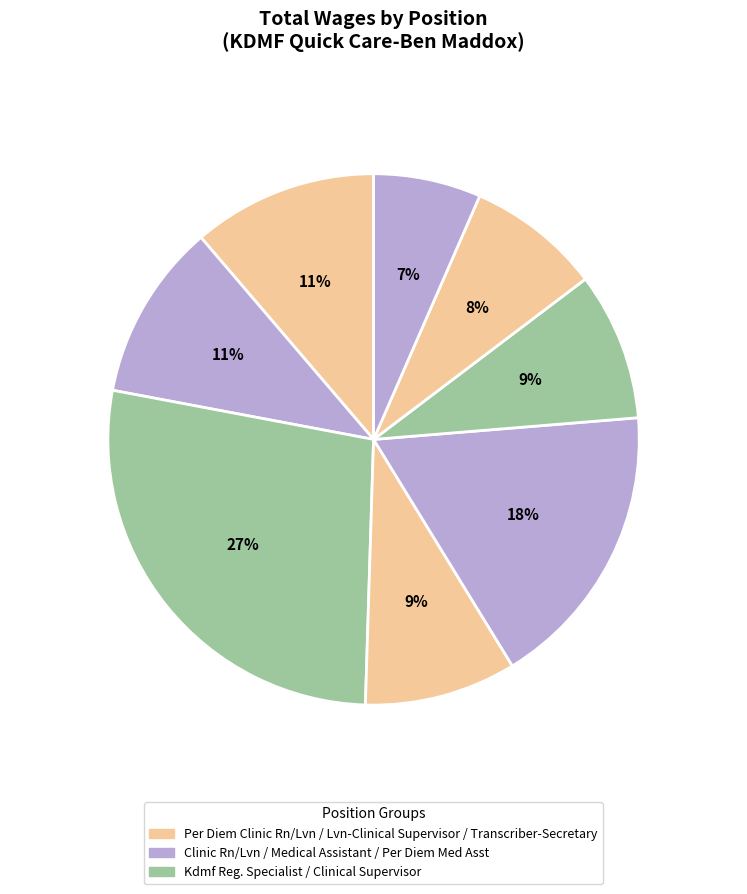

To the nearest percent, what is the average slice percentage?

12%